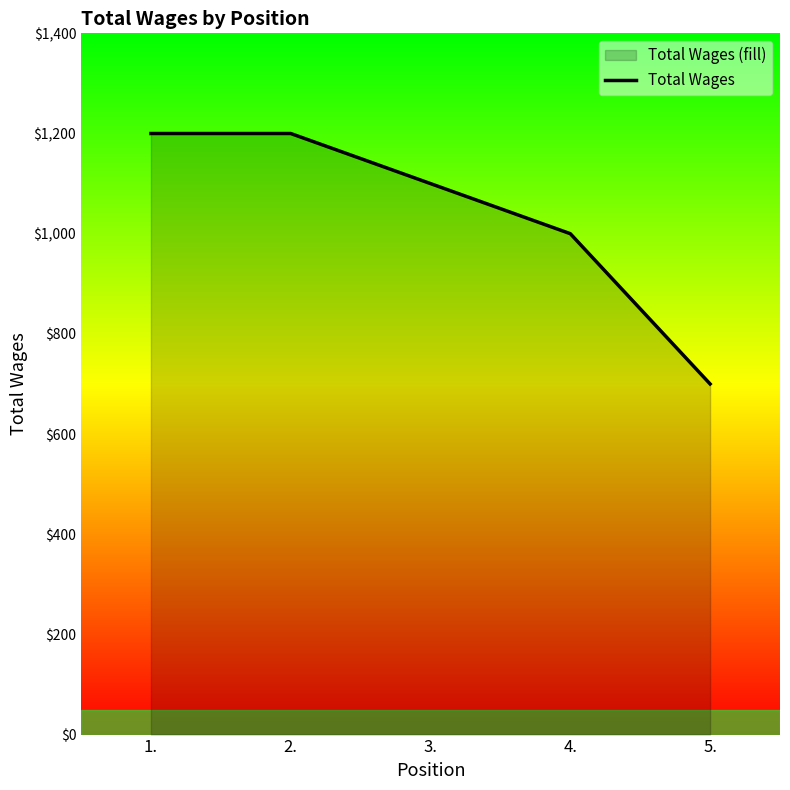

The chart shows a value of 594 at 4.. True or false?

False